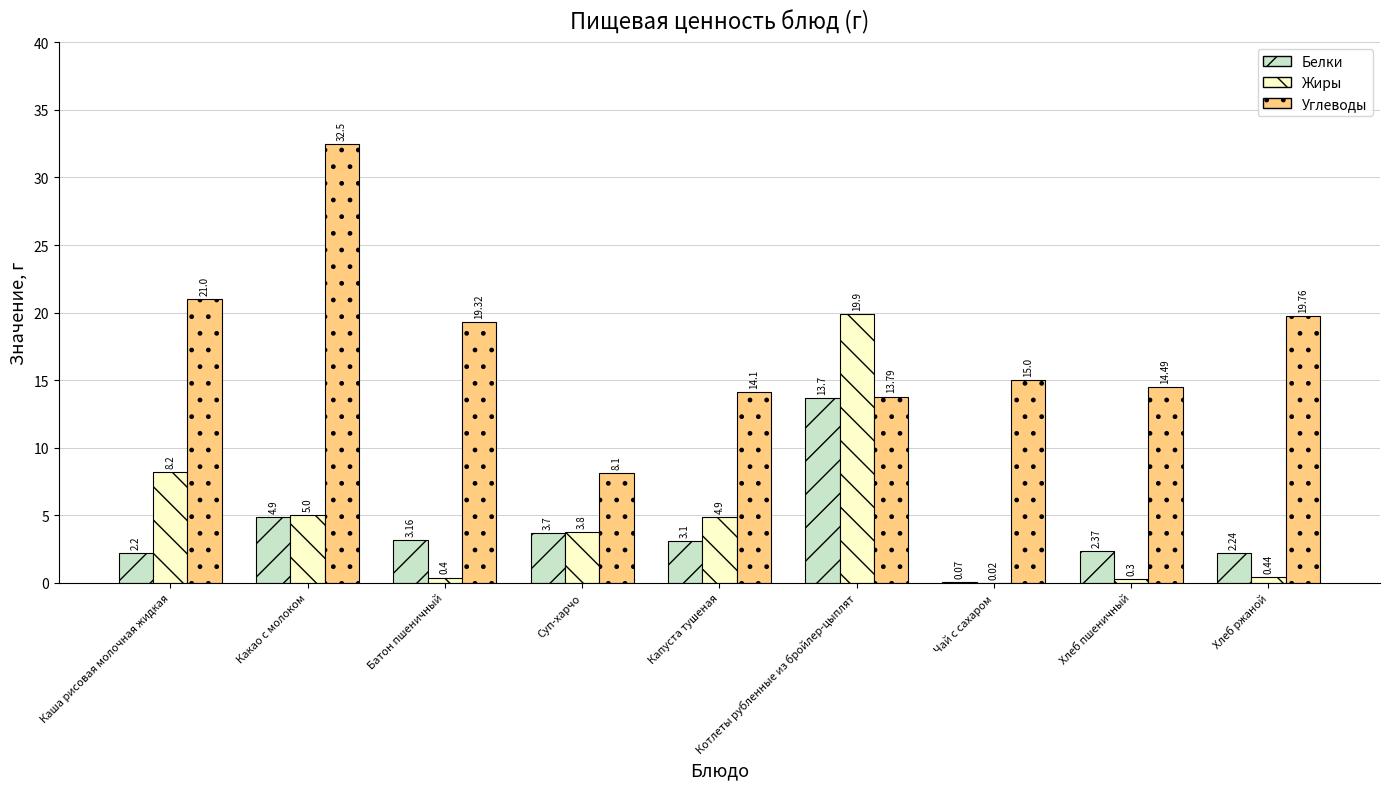

Which series has the largest total across all categories?

Углеводы